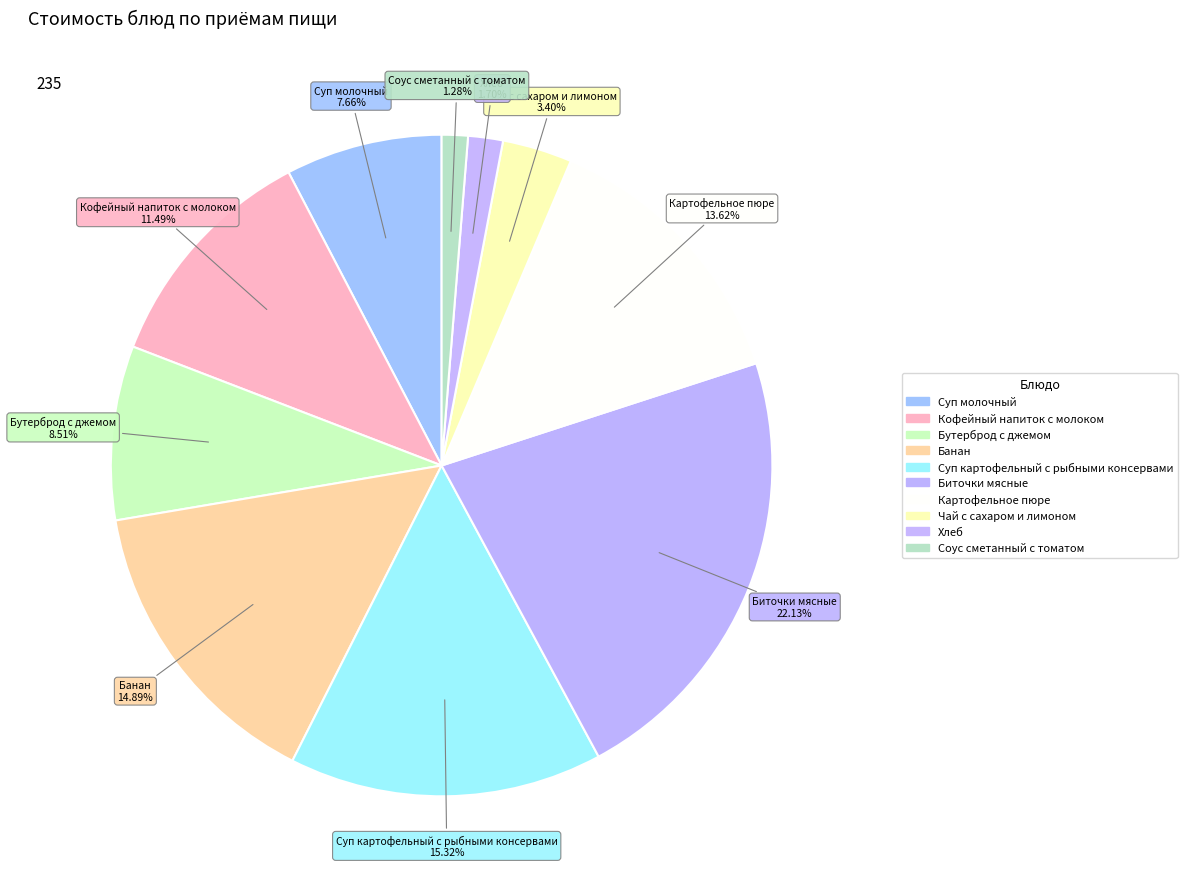

To the nearest percent, what is the difference between the Банан and Бутерброд с джемом slice percentages?

6%